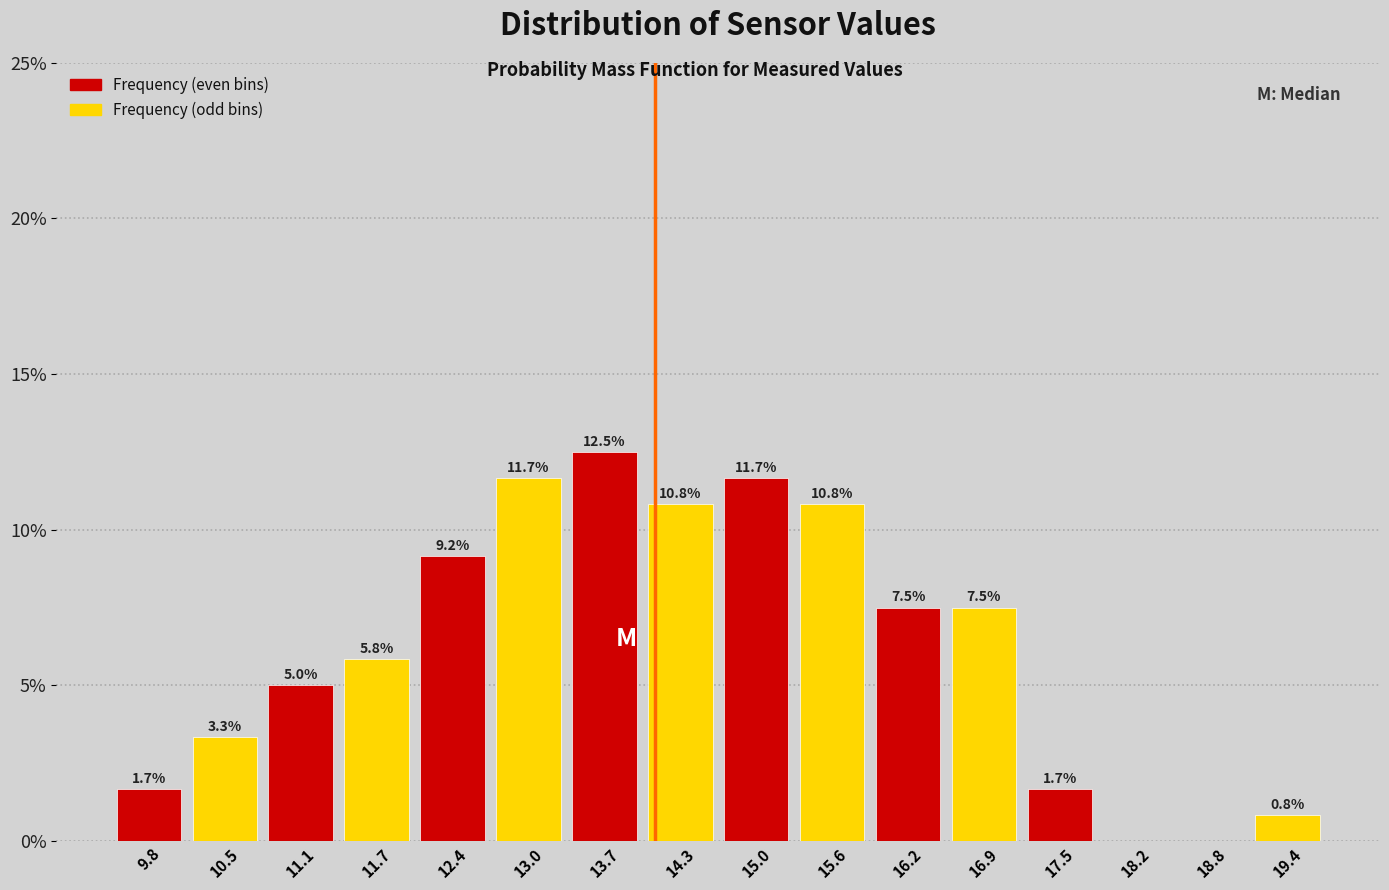

Which range on the x-axis has the tallest bar?

13.4 to 14.0